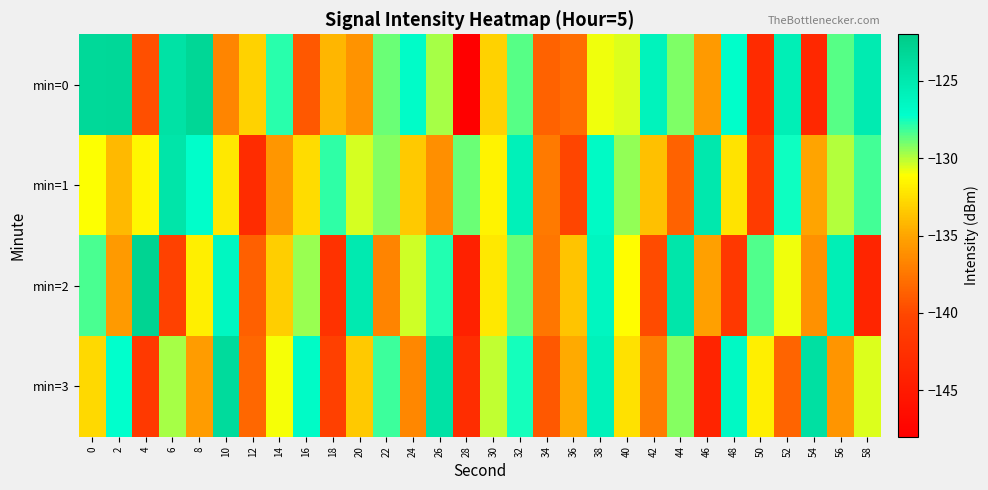

At which category does the chart reach its minimum across all series?

28